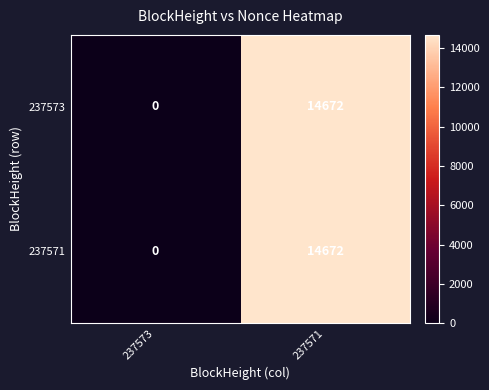

What is the difference between the maximum and minimum values in the 237571 series?

14672